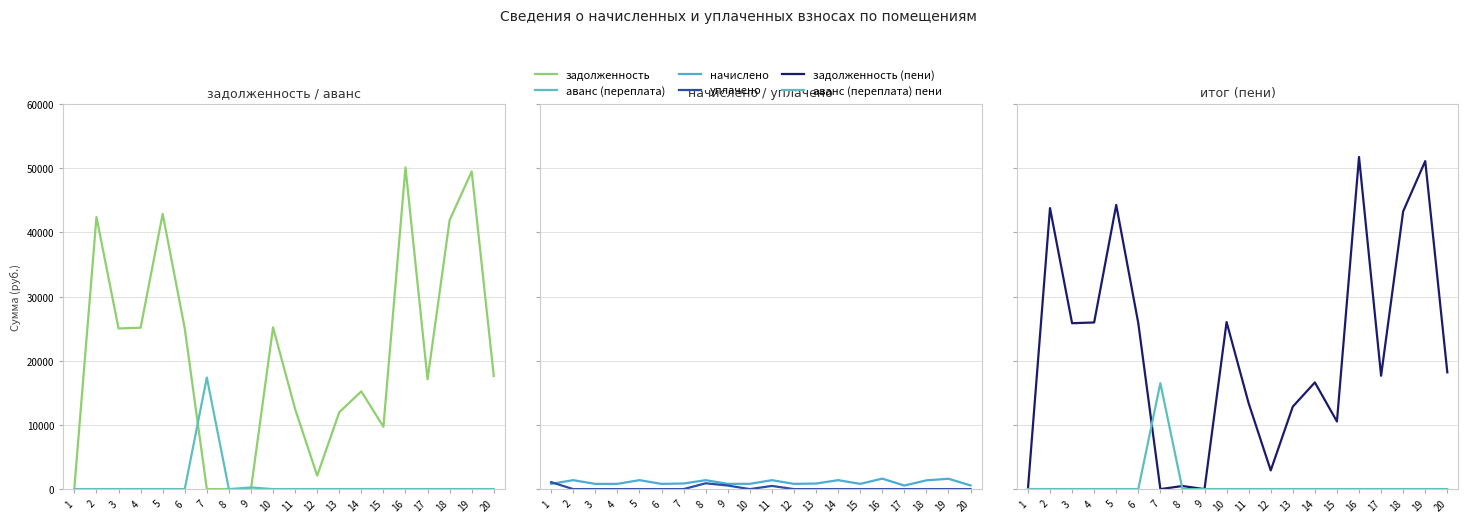

Reading left to right, what are all the values shown in this chart?

задолженность: 243.3	42402.0	25039.0	25152.8	42891.1	25039.0	0.0	0.0	0.0	25210.0	12483.3	2099.2	11984.8	15231.0	9720.8	50134.8	17110.8	41921.5	49507.2	17624.3
аванс (переплата): 0.0	0.0	0.0	0.0	0.0	0.0	17393.1	0.0	263.8	0.0	0.0	0.0	0.0	0.0	0.0	0.0	0.0	0.0	0.0	0.0
начислено: 822.1	1395.0	816.5	820.3	1398.7	816.5	876.1	1395.0	825.8	822.1	1395.0	818.4	870.5	1396.9	818.4	1634.9	558.0	1367.1	1614.5	574.7
уплачено: 1085.0	0.0	0.0	0.0	0.0	0.0	0.0	909.0	562.0	0.0	500.0	0.0	0.0	0.0	0.0	0.0	0.0	0.0	0.0	0.0
задолженность (пени): 0.0	43797.0	25855.5	25973.1	44289.8	25855.5	0.0	486.0	0.0	26032.1	13378.3	2917.6	12855.3	16627.9	10539.2	51769.7	17668.8	43288.6	51121.7	18199.0
аванс (переплата) пени: 19.6	0.0	0.0	0.0	0.0	0.0	16517.0	0.0	0.0	0.0	0.0	0.0	0.0	0.0	0.0	0.0	0.0	0.0	0.0	0.0